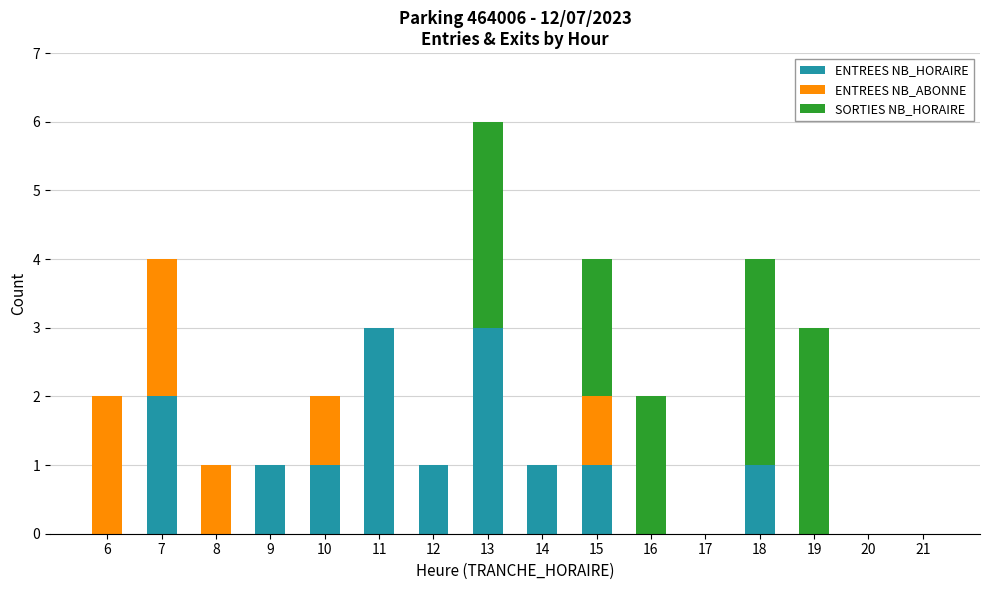

What is the total value across all series at 18?

4